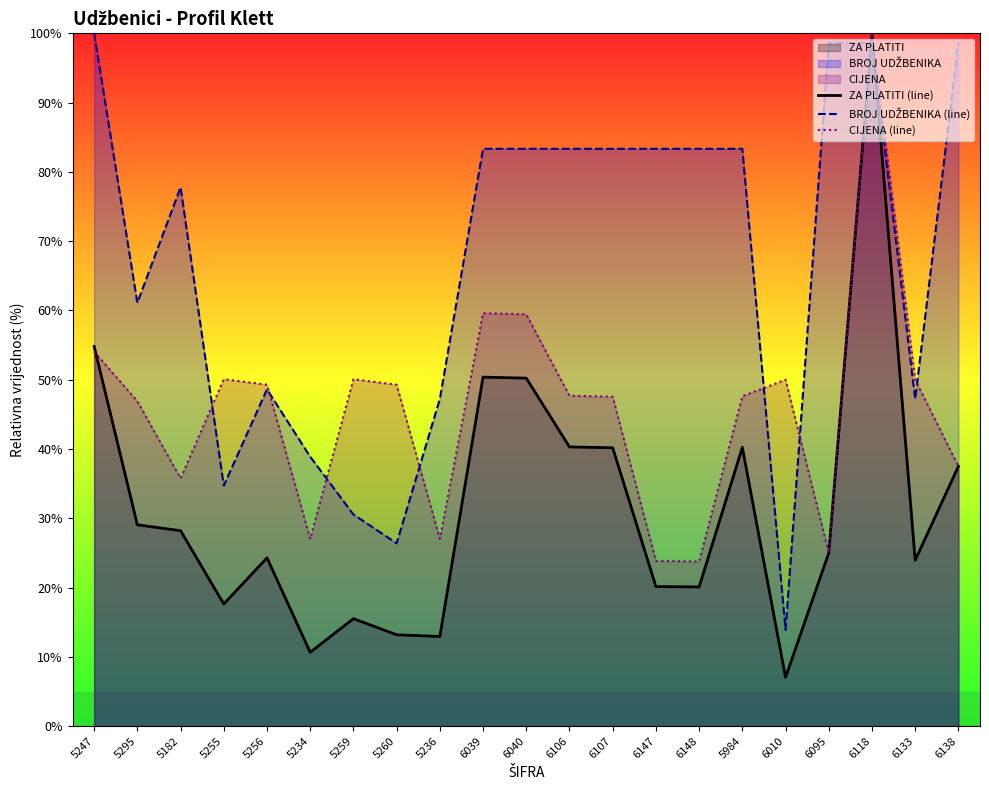

Which label corresponds to the smallest value in the chart?

6010